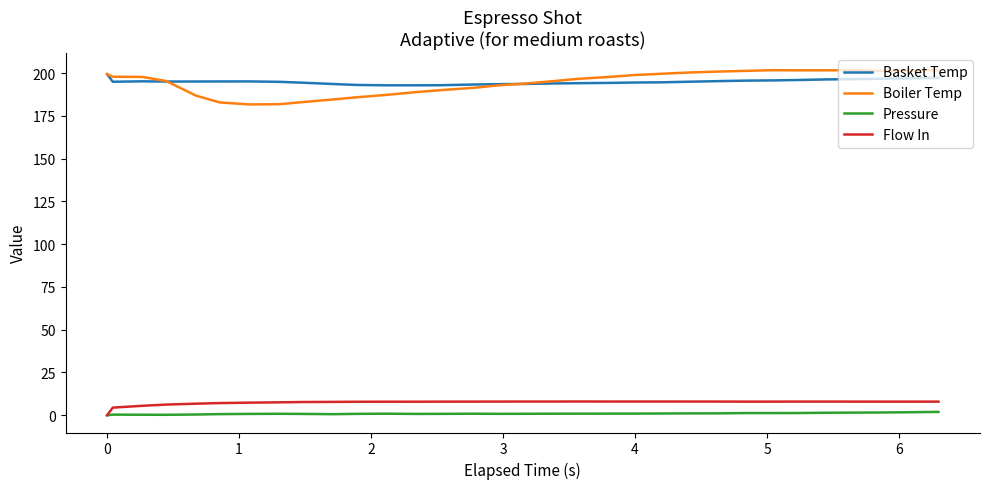

Which series has the widest spread of values?

Boiler Temp